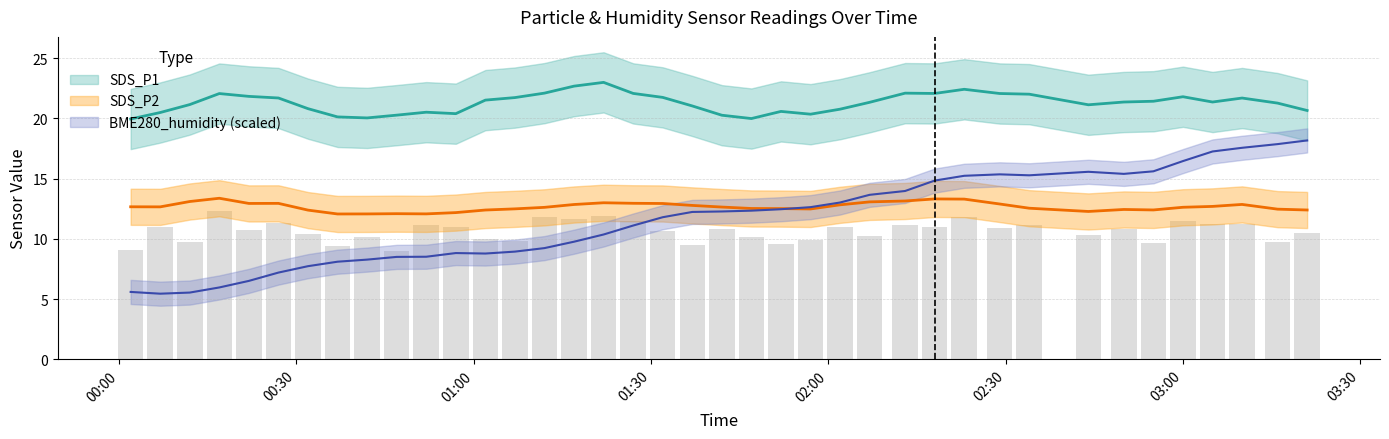

Which series has the largest range (max minus min)?

BME280_humidity